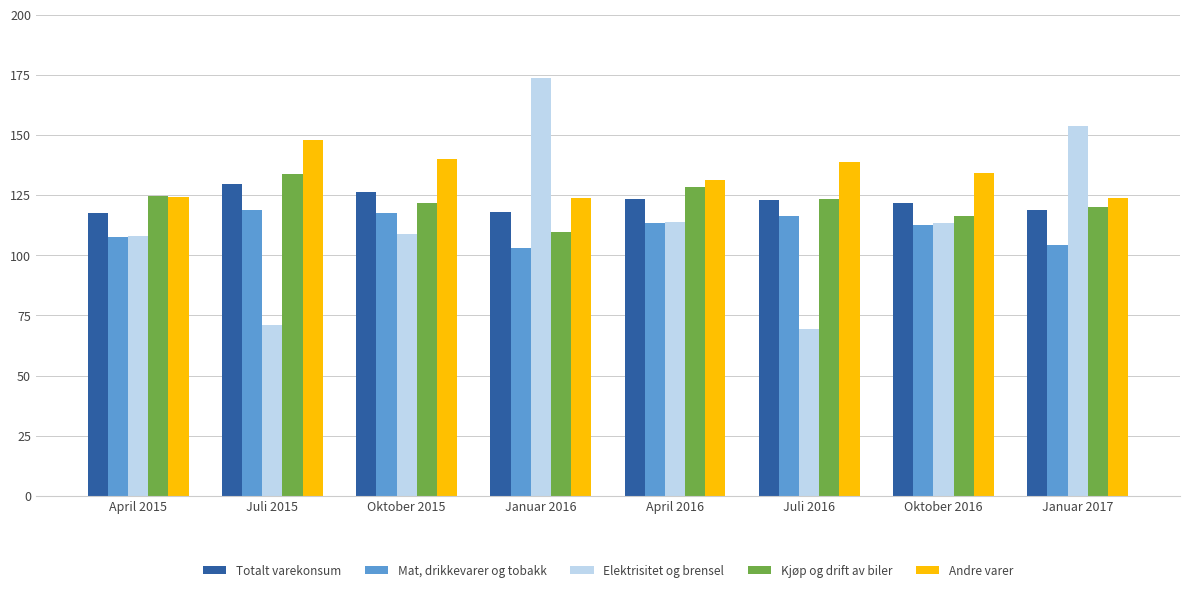

True or false: Andre varer has a value of 81.4 at Januar 2016.

False